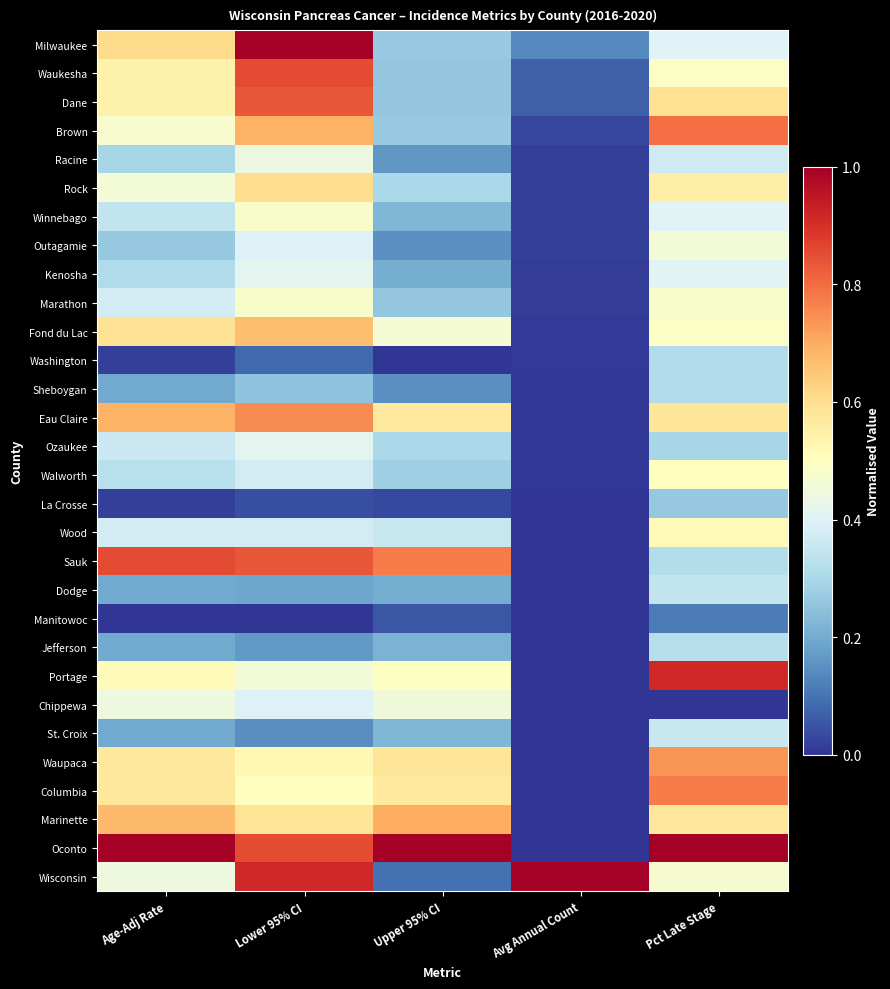

Reading left to right, list all the values displayed in this chart.

Milwaukee: Age-Adj Rate=0.6	Lower 95% CI=1.0	Upper 95% CI=0.3	Avg Annual Count=0.1	Pct Late Stage=0.4
Waukesha: Age-Adj Rate=0.5	Lower 95% CI=0.9	Upper 95% CI=0.3	Avg Annual Count=0.1	Pct Late Stage=0.5
Dane: Age-Adj Rate=0.5	Lower 95% CI=0.8	Upper 95% CI=0.3	Avg Annual Count=0.1	Pct Late Stage=0.6
Brown: Age-Adj Rate=0.5	Lower 95% CI=0.7	Upper 95% CI=0.3	Avg Annual Count=0.0	Pct Late Stage=0.8
Racine: Age-Adj Rate=0.3	Lower 95% CI=0.4	Upper 95% CI=0.2	Avg Annual Count=0.0	Pct Late Stage=0.4
Rock: Age-Adj Rate=0.5	Lower 95% CI=0.6	Upper 95% CI=0.3	Avg Annual Count=0.0	Pct Late Stage=0.6
Winnebago: Age-Adj Rate=0.3	Lower 95% CI=0.5	Upper 95% CI=0.2	Avg Annual Count=0.0	Pct Late Stage=0.4
Outagamie: Age-Adj Rate=0.3	Lower 95% CI=0.4	Upper 95% CI=0.2	Avg Annual Count=0.0	Pct Late Stage=0.5
Kenosha: Age-Adj Rate=0.3	Lower 95% CI=0.4	Upper 95% CI=0.2	Avg Annual Count=0.0	Pct Late Stage=0.4
Marathon: Age-Adj Rate=0.4	Lower 95% CI=0.5	Upper 95% CI=0.3	Avg Annual Count=0.0	Pct Late Stage=0.5
Fond du Lac: Age-Adj Rate=0.6	Lower 95% CI=0.7	Upper 95% CI=0.5	Avg Annual Count=0.0	Pct Late Stage=0.5
Washington: Age-Adj Rate=0.0	Lower 95% CI=0.1	Upper 95% CI=0.0	Avg Annual Count=0.0	Pct Late Stage=0.3
Sheboygan: Age-Adj Rate=0.2	Lower 95% CI=0.3	Upper 95% CI=0.2	Avg Annual Count=0.0	Pct Late Stage=0.3
Eau Claire: Age-Adj Rate=0.7	Lower 95% CI=0.8	Upper 95% CI=0.6	Avg Annual Count=0.0	Pct Late Stage=0.6
Ozaukee: Age-Adj Rate=0.4	Lower 95% CI=0.4	Upper 95% CI=0.3	Avg Annual Count=0.0	Pct Late Stage=0.3
Walworth: Age-Adj Rate=0.3	Lower 95% CI=0.4	Upper 95% CI=0.3	Avg Annual Count=0.0	Pct Late Stage=0.5
La Crosse: Age-Adj Rate=0.0	Lower 95% CI=0.0	Upper 95% CI=0.0	Avg Annual Count=0.0	Pct Late Stage=0.3
Wood: Age-Adj Rate=0.4	Lower 95% CI=0.4	Upper 95% CI=0.4	Avg Annual Count=0.0	Pct Late Stage=0.5
Sauk: Age-Adj Rate=0.9	Lower 95% CI=0.8	Upper 95% CI=0.8	Avg Annual Count=0.0	Pct Late Stage=0.3
Dodge: Age-Adj Rate=0.2	Lower 95% CI=0.2	Upper 95% CI=0.2	Avg Annual Count=0.0	Pct Late Stage=0.3
Manitowoc: Age-Adj Rate=0.0	Lower 95% CI=0.0	Upper 95% CI=0.1	Avg Annual Count=0.0	Pct Late Stage=0.1
Jefferson: Age-Adj Rate=0.2	Lower 95% CI=0.2	Upper 95% CI=0.2	Avg Annual Count=0.0	Pct Late Stage=0.3
Portage: Age-Adj Rate=0.5	Lower 95% CI=0.5	Upper 95% CI=0.5	Avg Annual Count=0.0	Pct Late Stage=0.9
Chippewa: Age-Adj Rate=0.4	Lower 95% CI=0.4	Upper 95% CI=0.5	Avg Annual Count=0.0	Pct Late Stage=0.0
St. Croix: Age-Adj Rate=0.2	Lower 95% CI=0.1	Upper 95% CI=0.2	Avg Annual Count=0.0	Pct Late Stage=0.4
Waupaca: Age-Adj Rate=0.6	Lower 95% CI=0.5	Upper 95% CI=0.6	Avg Annual Count=0.0	Pct Late Stage=0.7
Columbia: Age-Adj Rate=0.6	Lower 95% CI=0.5	Upper 95% CI=0.6	Avg Annual Count=0.0	Pct Late Stage=0.8
Marinette: Age-Adj Rate=0.7	Lower 95% CI=0.6	Upper 95% CI=0.7	Avg Annual Count=0.0	Pct Late Stage=0.6
Oconto: Age-Adj Rate=1.0	Lower 95% CI=0.9	Upper 95% CI=1.0	Avg Annual Count=0.0	Pct Late Stage=1.0
Wisconsin: Age-Adj Rate=0.4	Lower 95% CI=0.9	Upper 95% CI=0.1	Avg Annual Count=1.0	Pct Late Stage=0.5